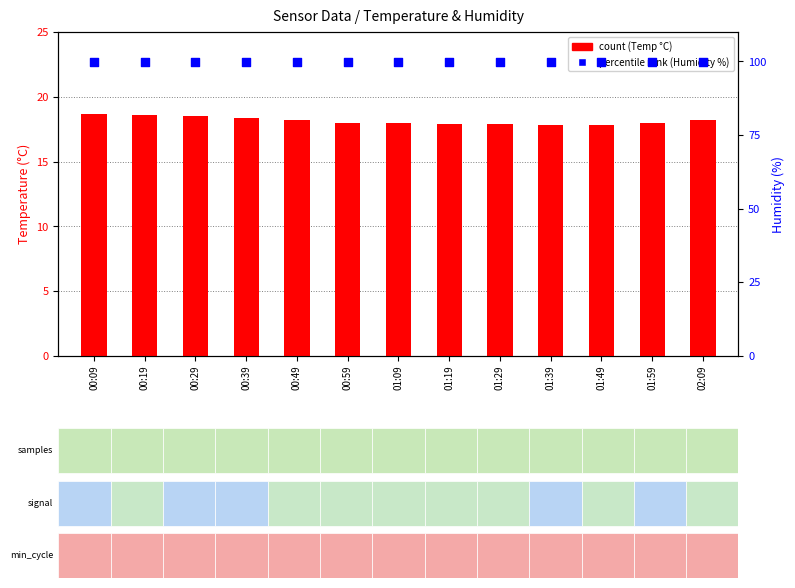

Which series reaches the minimum Y coordinate?

count (Temp)